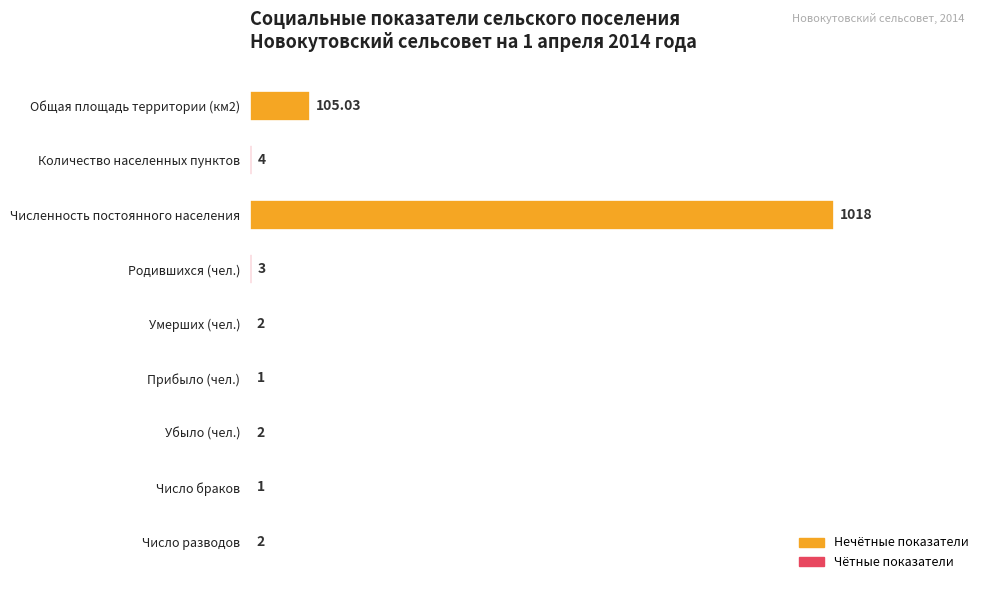

What is the change in value from Численность постоянного населения to Число разводов?

-1016.0